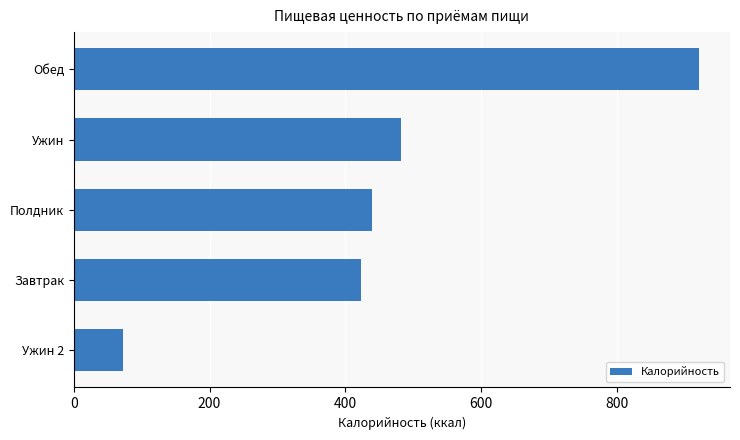

Which has a higher value, Обед or Полдник?

Обед